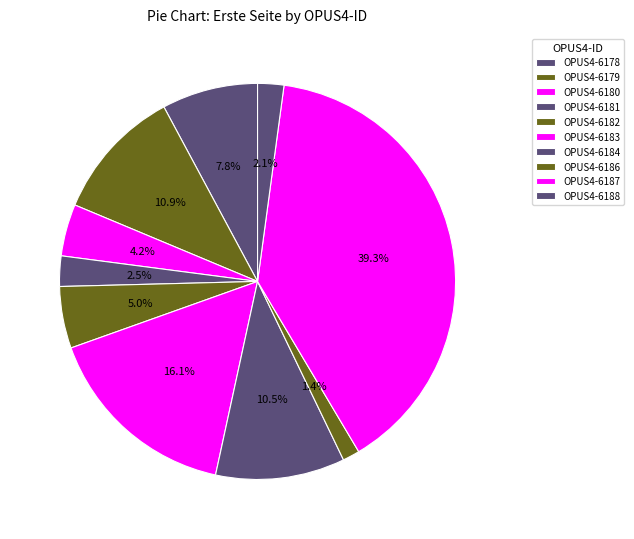

How many segments does this pie chart have?

10